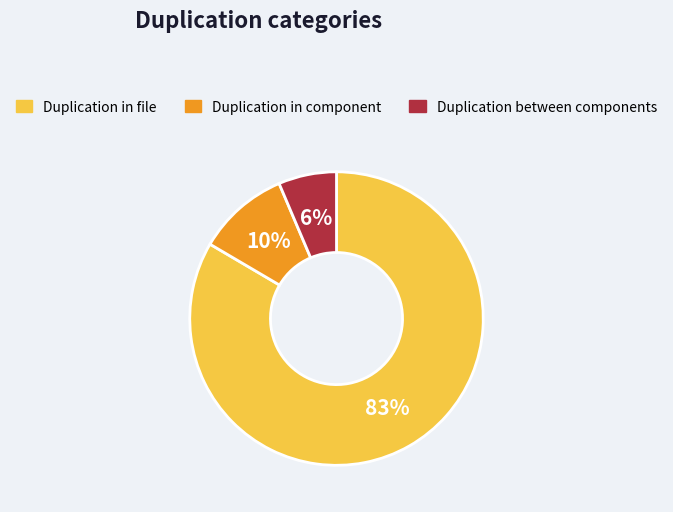

Is it true that Duplication between components is 12% of the pie?

False